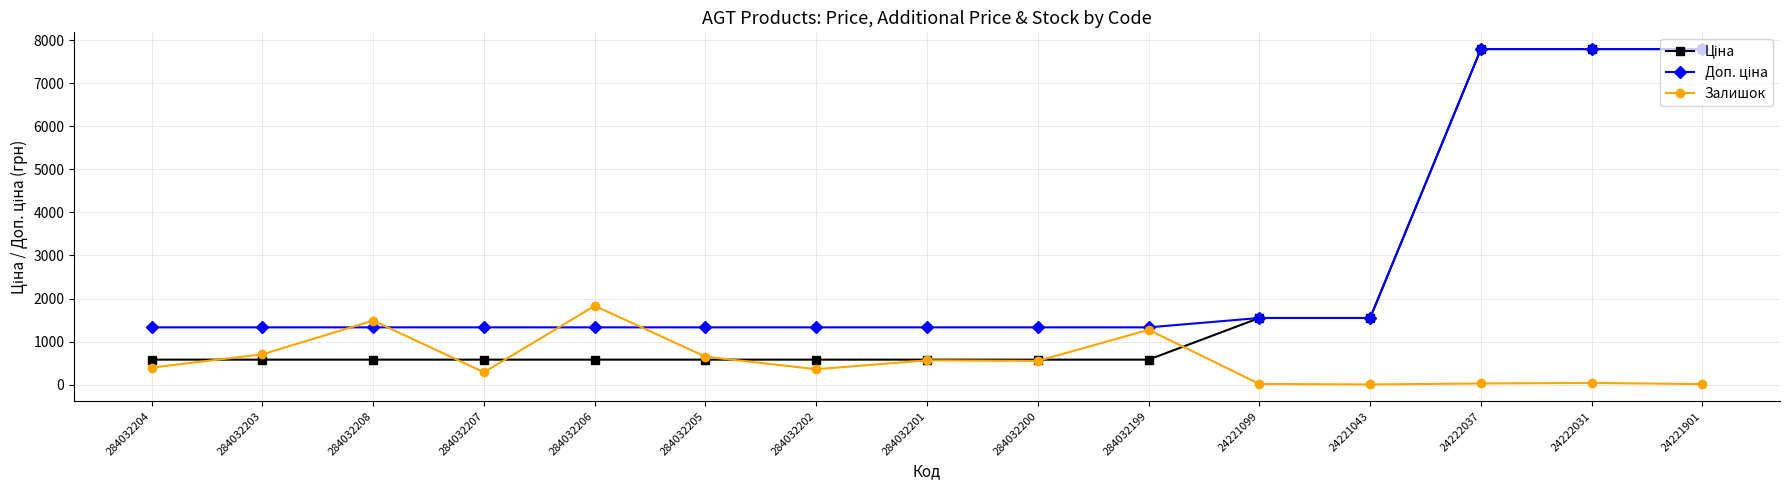

At how many categories does at least one series exceed 2058?

3